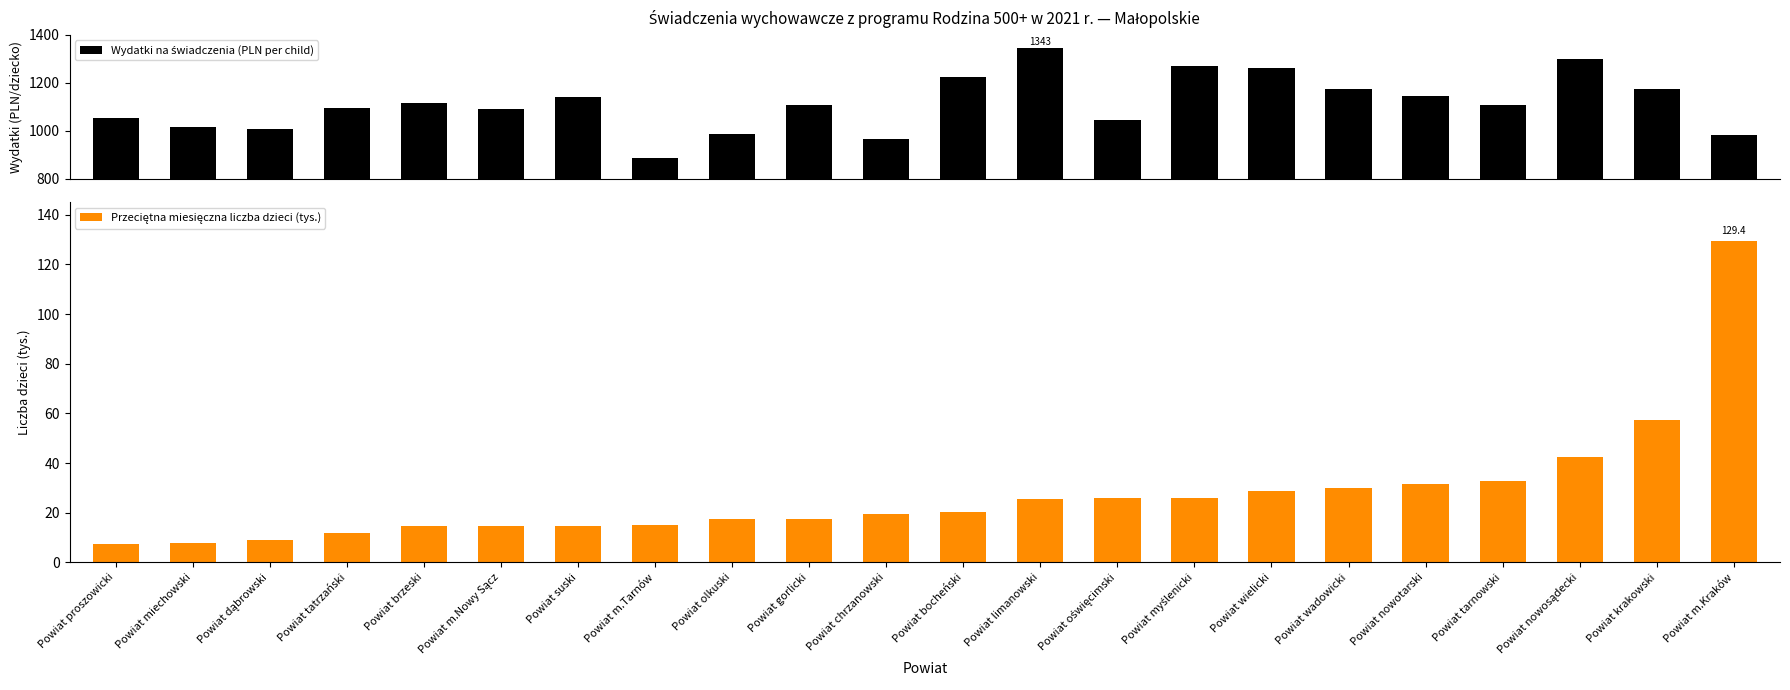

Are the bars horizontal?

No